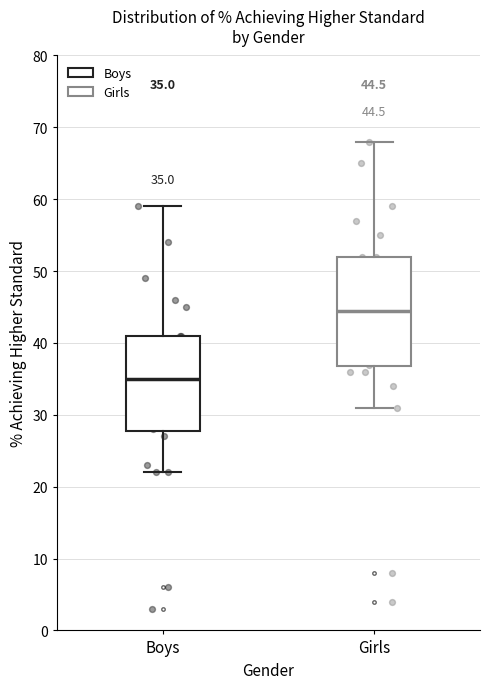

Which box is the tallest, from its lower edge to its upper edge?

Girls